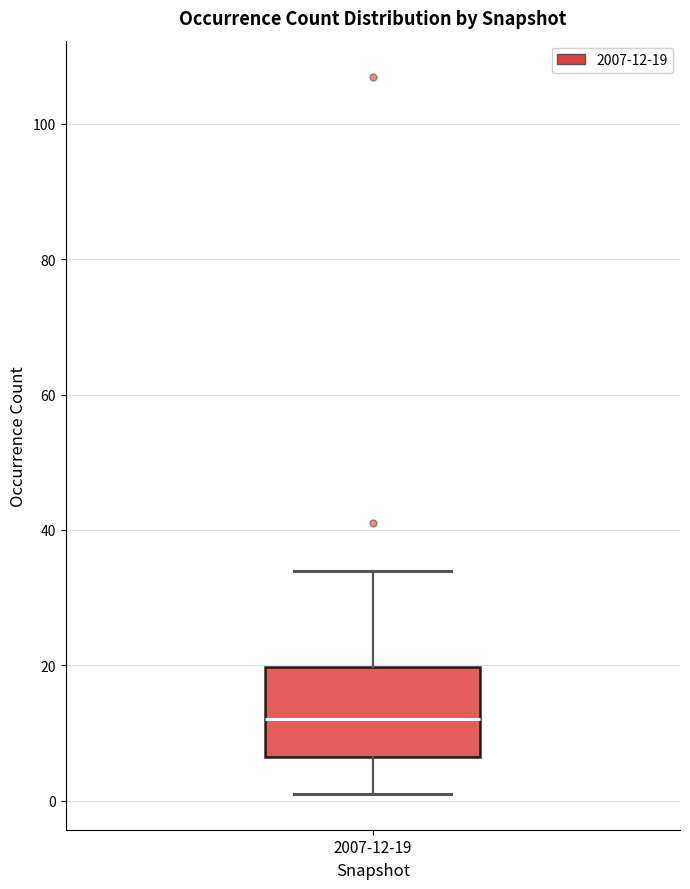

Where is the lower edge of the box for 2007-12-19 on the y-axis? The values are not printed on the chart, so give them approximately, as read against the axis.

6